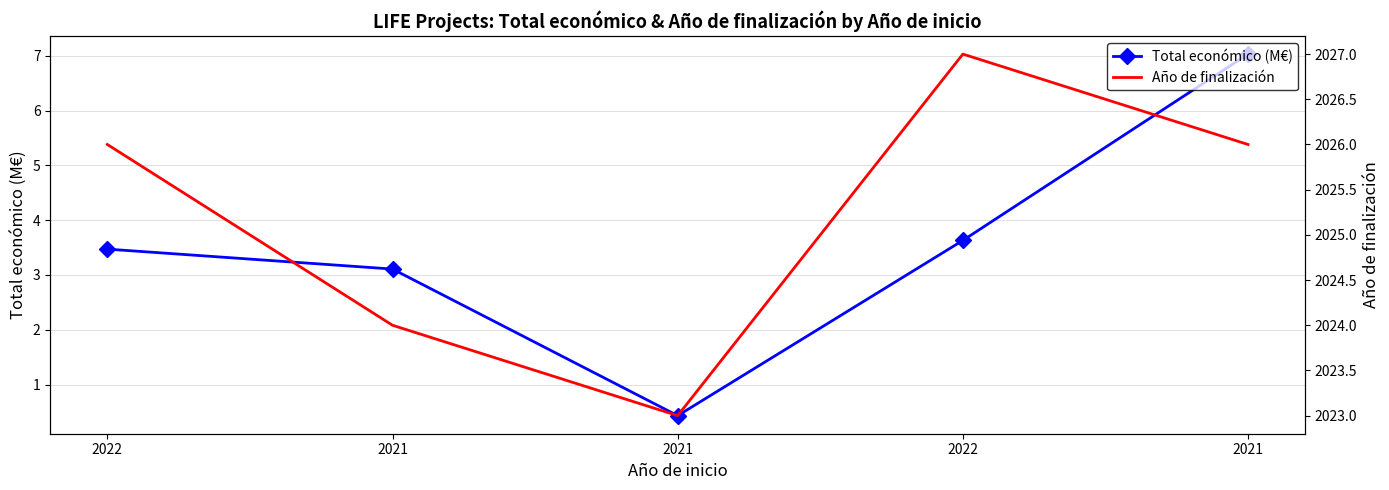

What is the sum of all Total económico (M€) values?

17.7